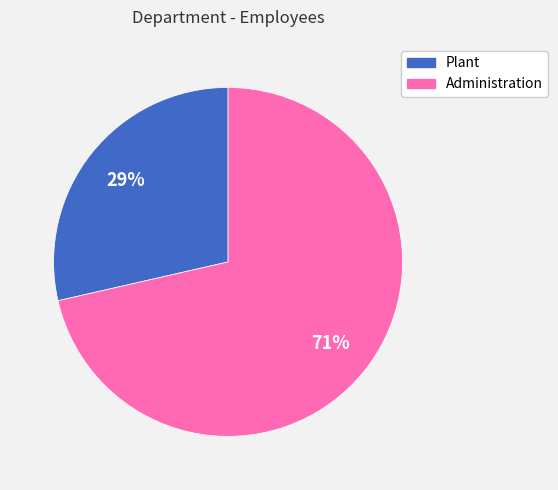

Is there a majority slice in this chart?

Yes